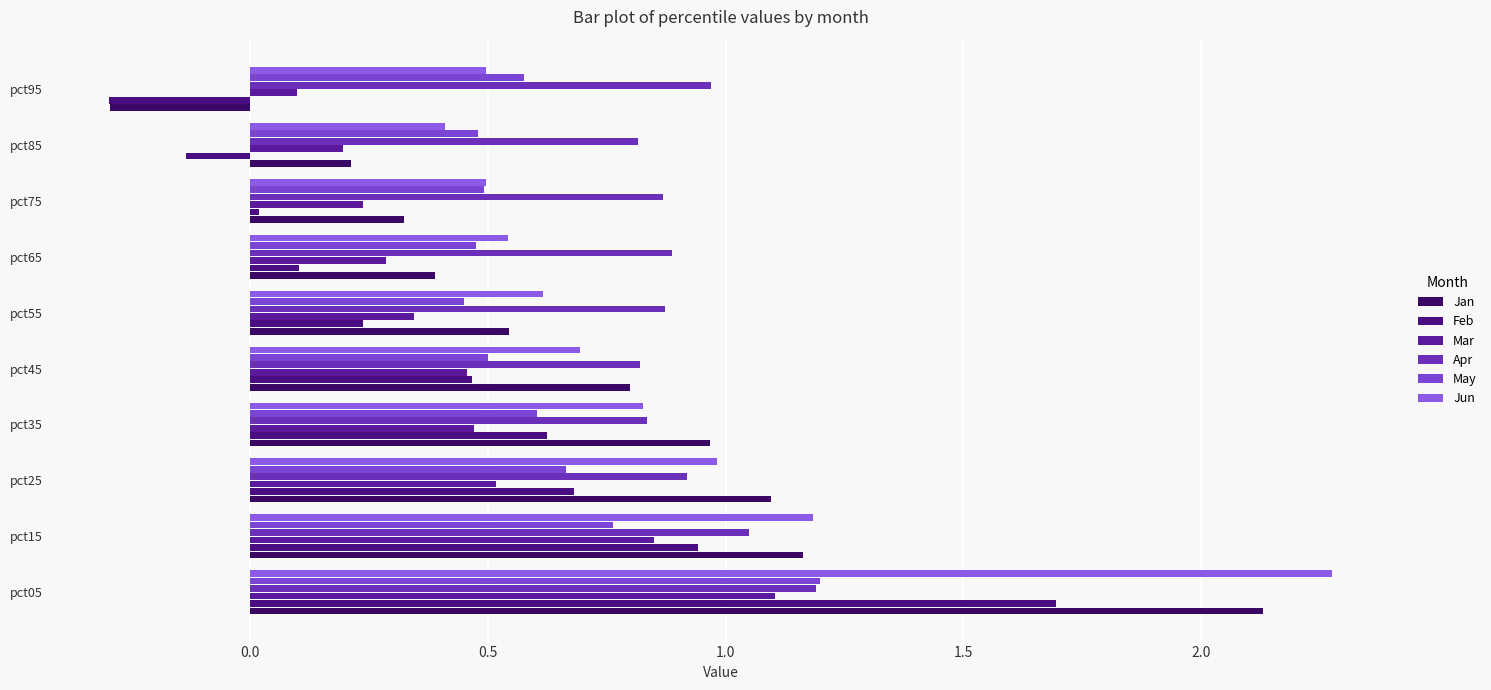

Reading left to right, list all the values displayed in this chart.

Jan: 2.1	1.2	1.1	1.0	0.8	0.5	0.4	0.3	0.2	-0.3
Feb: 1.7	0.9	0.7	0.6	0.5	0.2	0.1	0.0	-0.1	-0.3
Mar: 1.1	0.8	0.5	0.5	0.5	0.3	0.3	0.2	0.2	0.1
Apr: 1.2	1.1	0.9	0.8	0.8	0.9	0.9	0.9	0.8	1.0
May: 1.2	0.8	0.7	0.6	0.5	0.4	0.5	0.5	0.5	0.6
Jun: 2.3	1.2	1.0	0.8	0.7	0.6	0.5	0.5	0.4	0.5